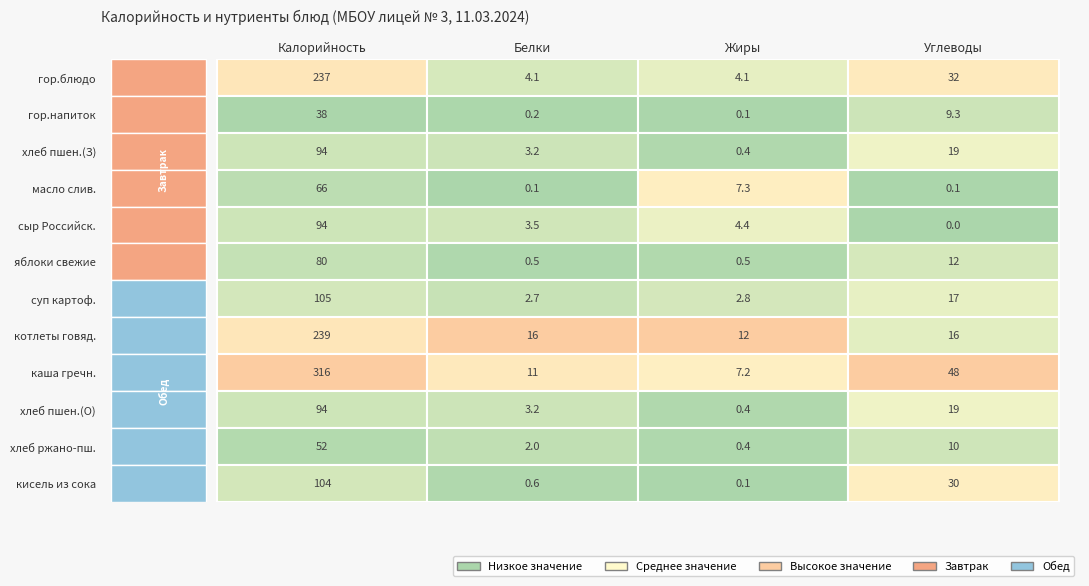

Count the number of data series in this chart.

12